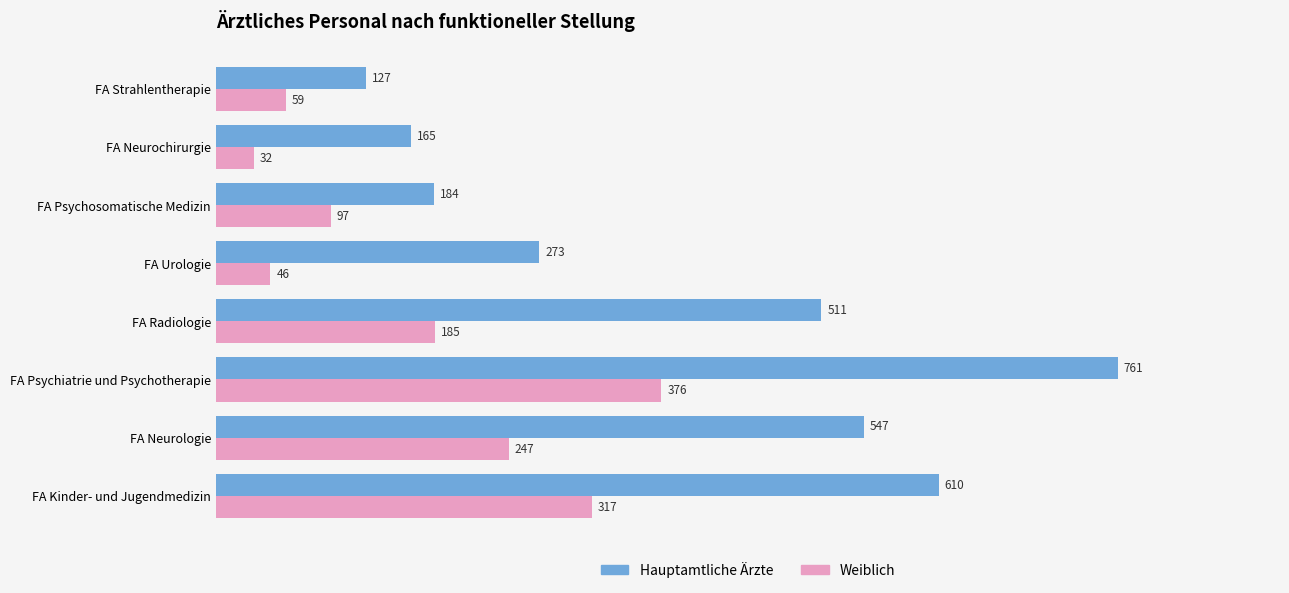

What is the average value of the Weiblich series?

170